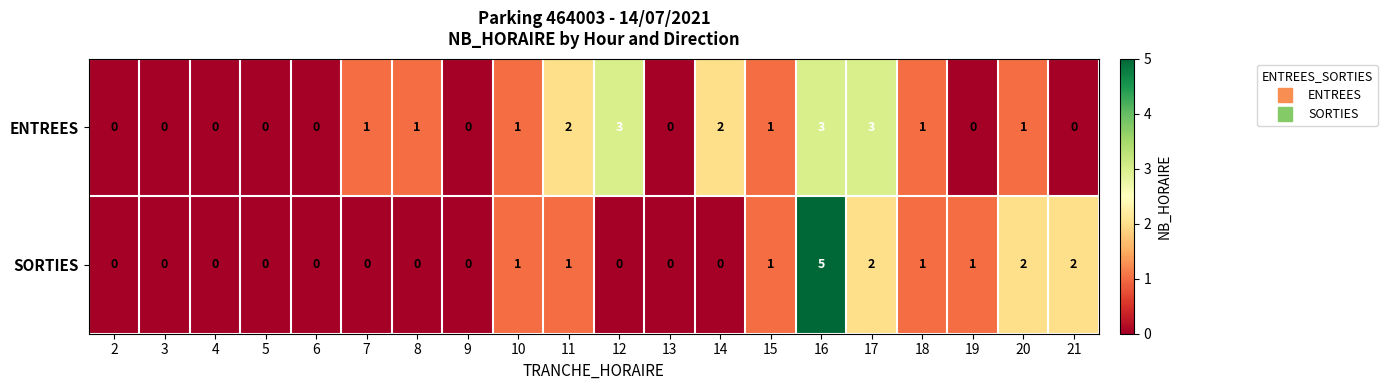

Between 18 and 20, which series saw the biggest shift?

SORTIES